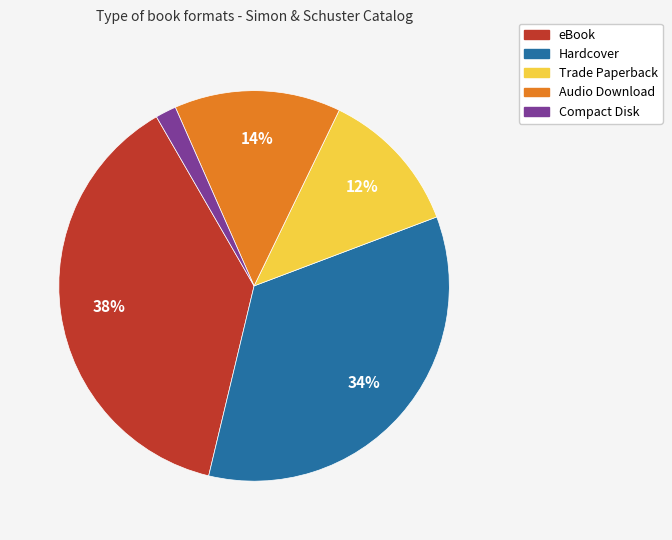

Which slice is the largest?

eBook